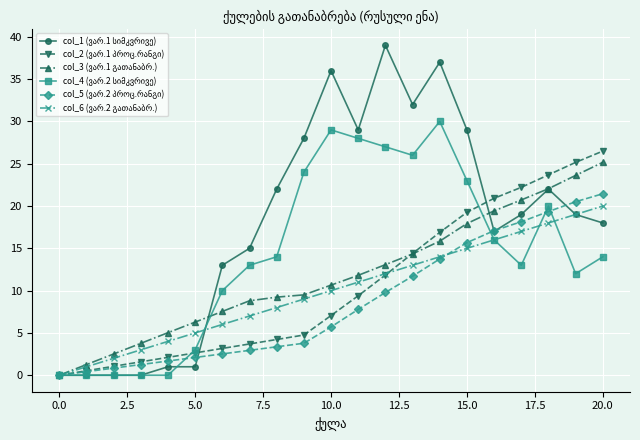

Is this an area chart (filled region under the line)?

No